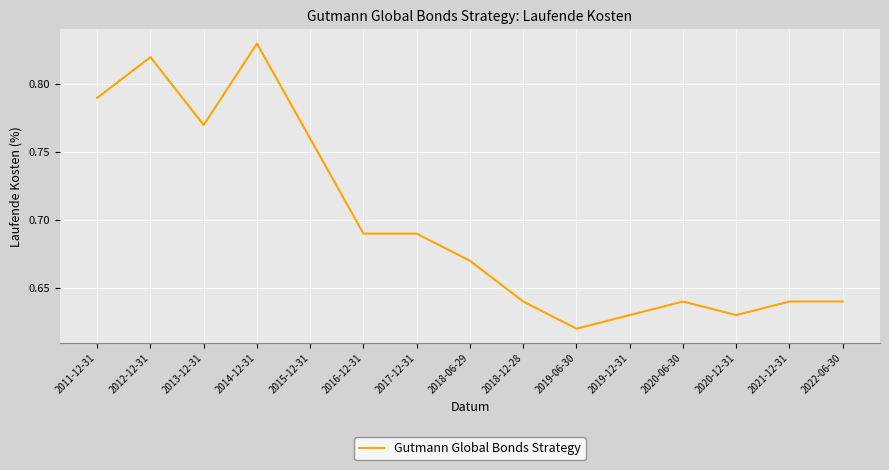

Which label corresponds to the largest value in the chart?

2014-12-31